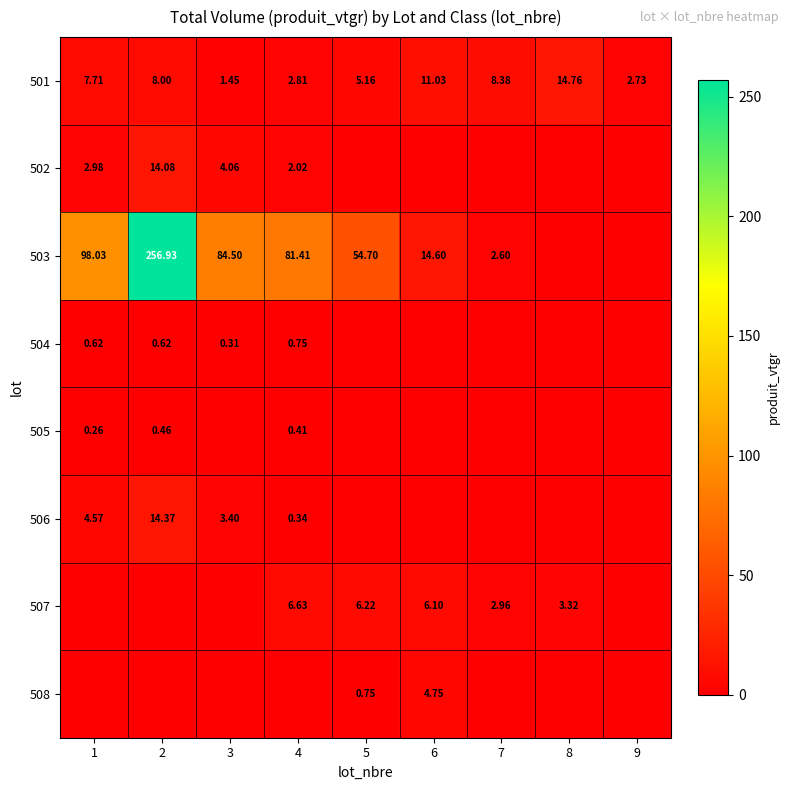

Between 6 and 9, which is larger?

6